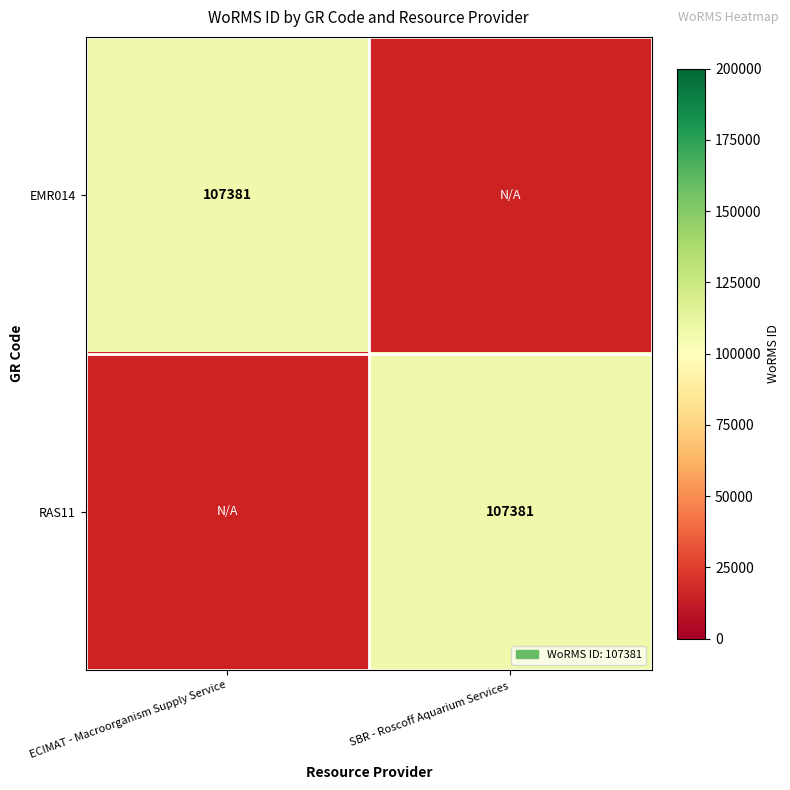

True or false: EMR014 has a value of 107381 at ECIMAT - Macroorganism Supply Service.

True